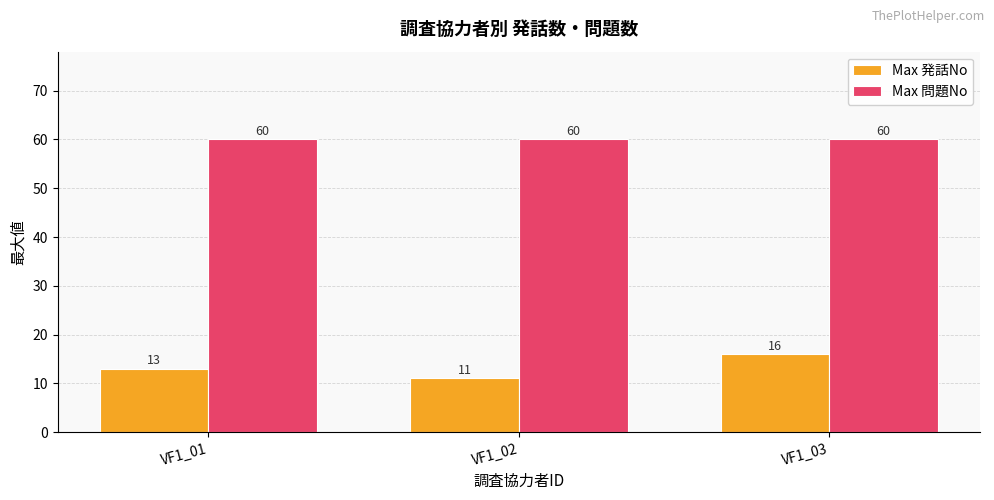

What is the minimum value shown in the chart?

11